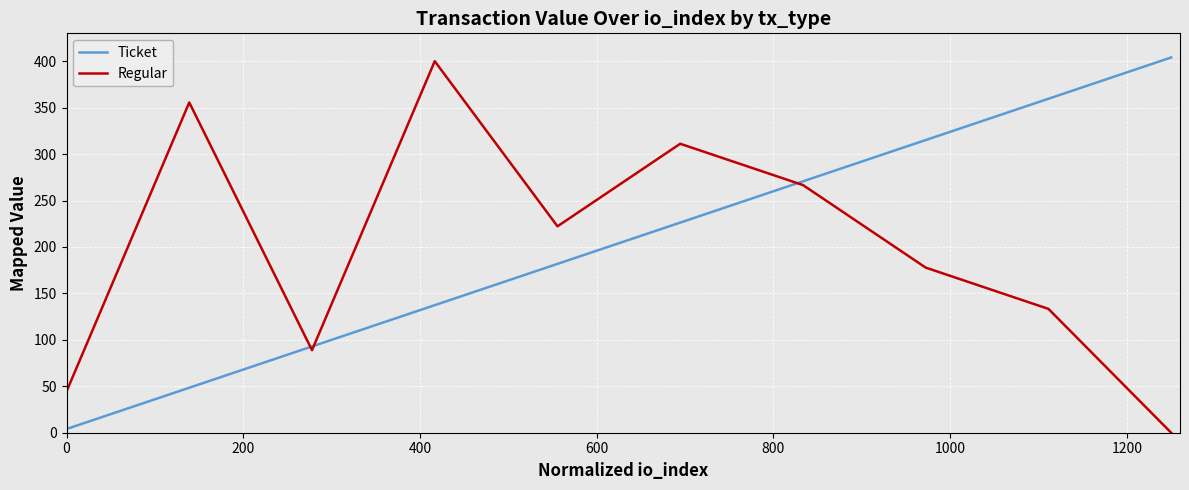

What is the greatest value displayed?

404.0